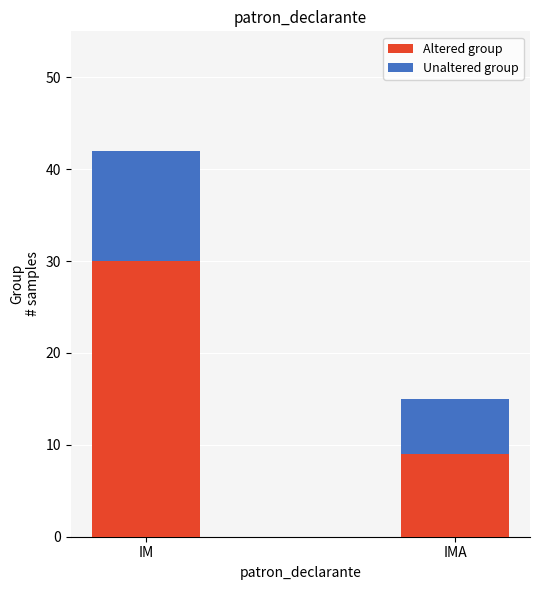

What are all the series names shown in the legend?

Altered group, Unaltered group